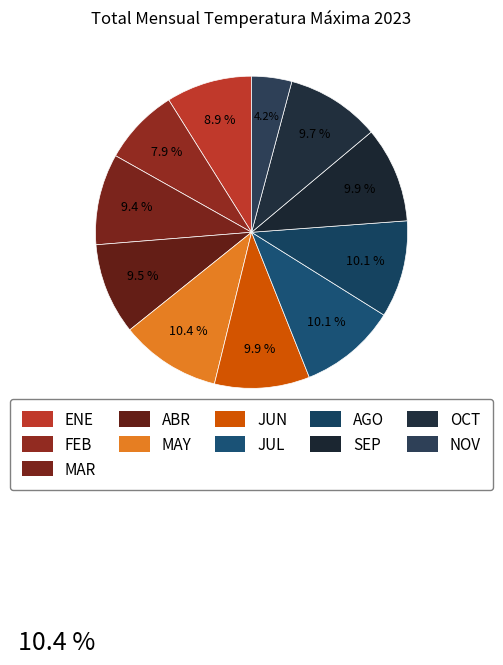

What is the total percentage of ABR and NOV?

13.6%